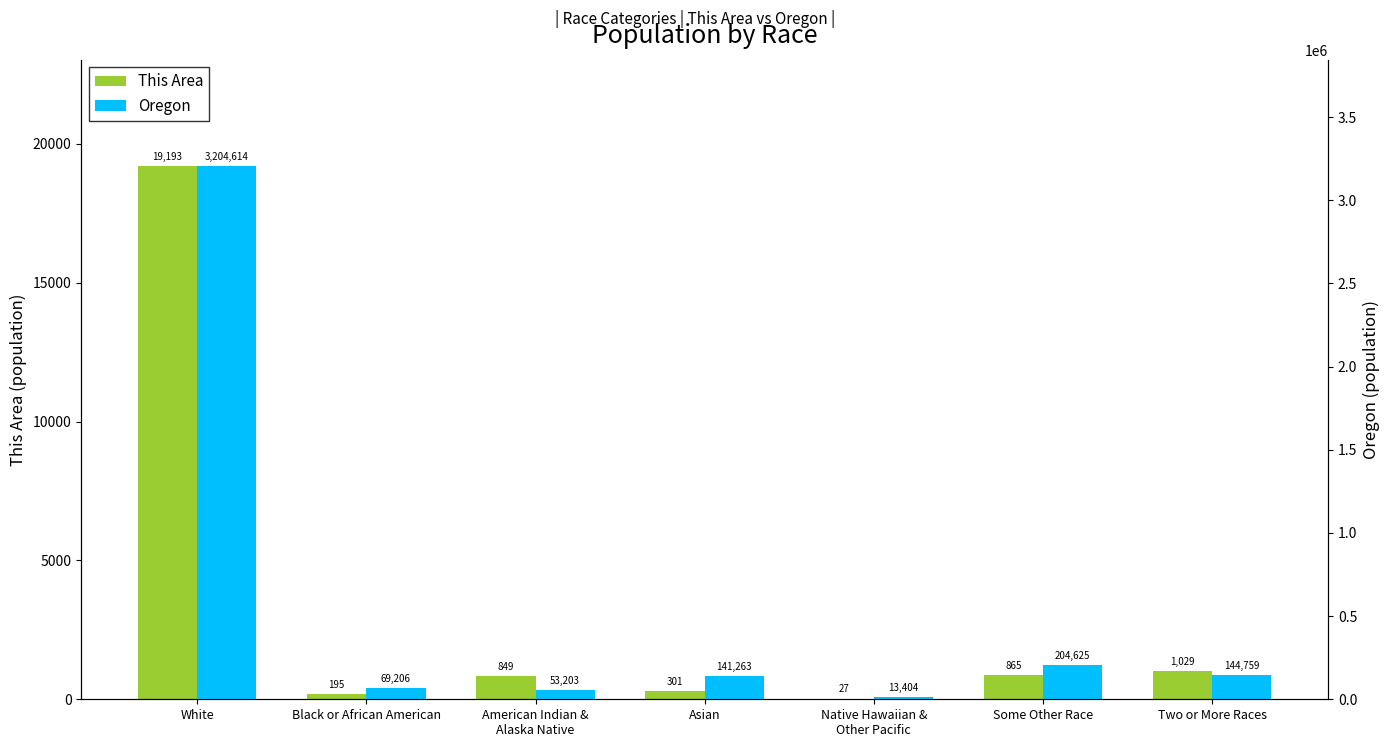

Which has a higher value, Native Hawaiian &
Other Pacific or Asian?

Asian